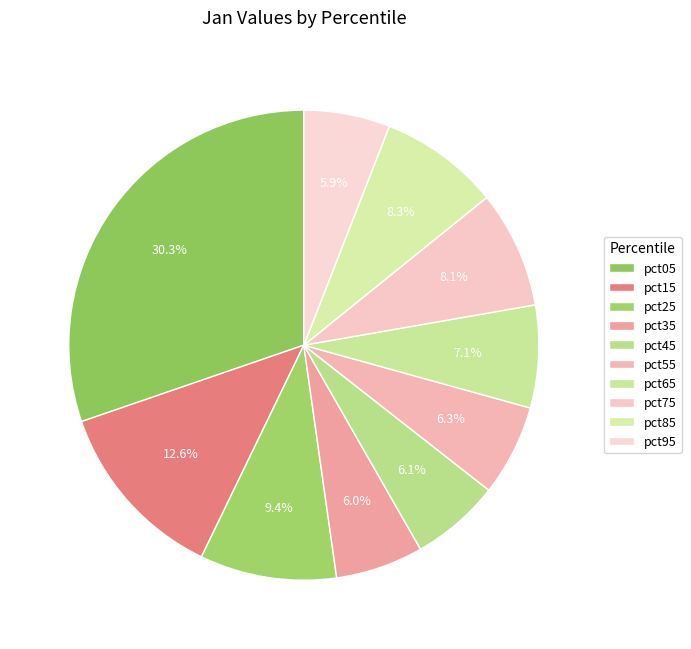

How many segments does this pie chart have?

10